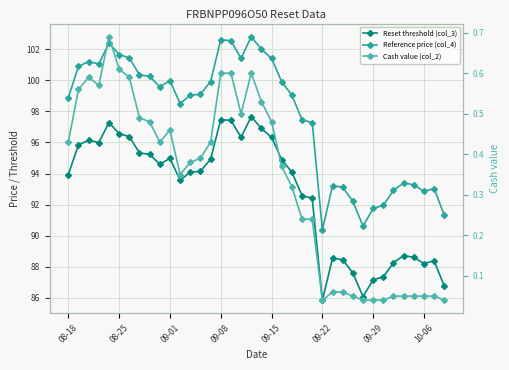

Which series has the largest total across all categories?

Reference price (col_4)